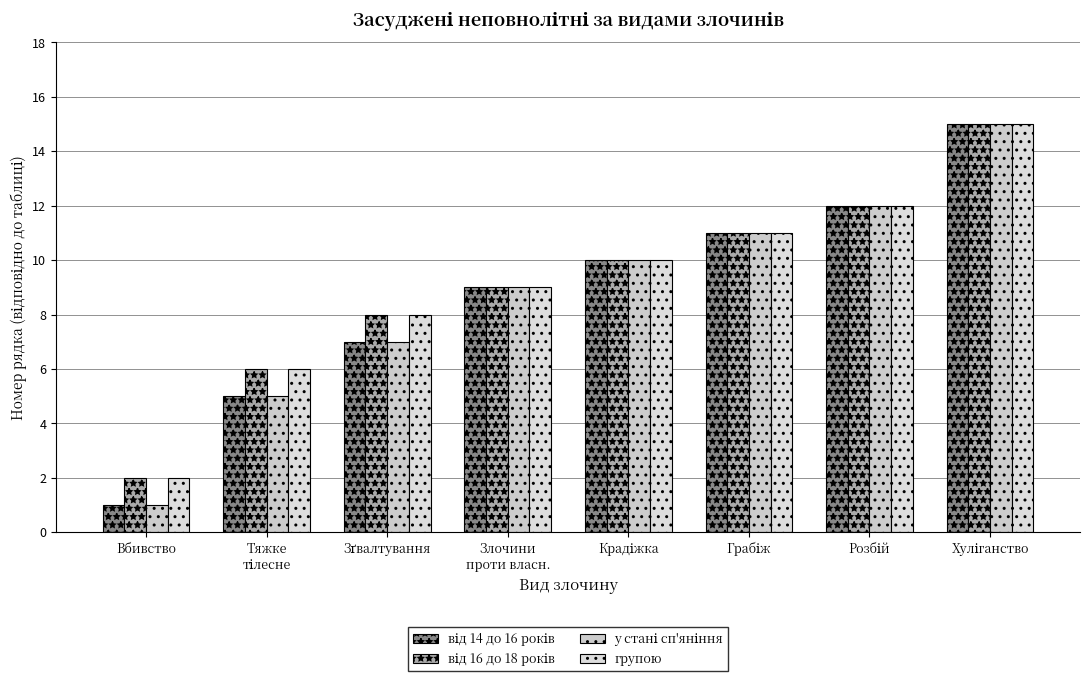

Read the у стані сп'яніння value at Грабіж.

11